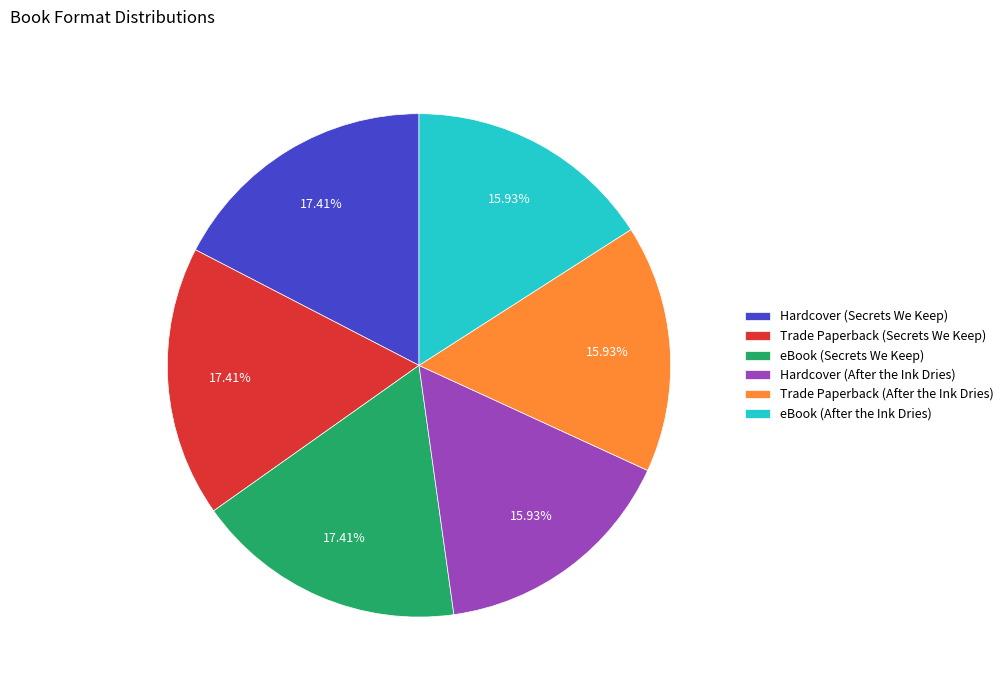

How many slices are in this pie chart?

6